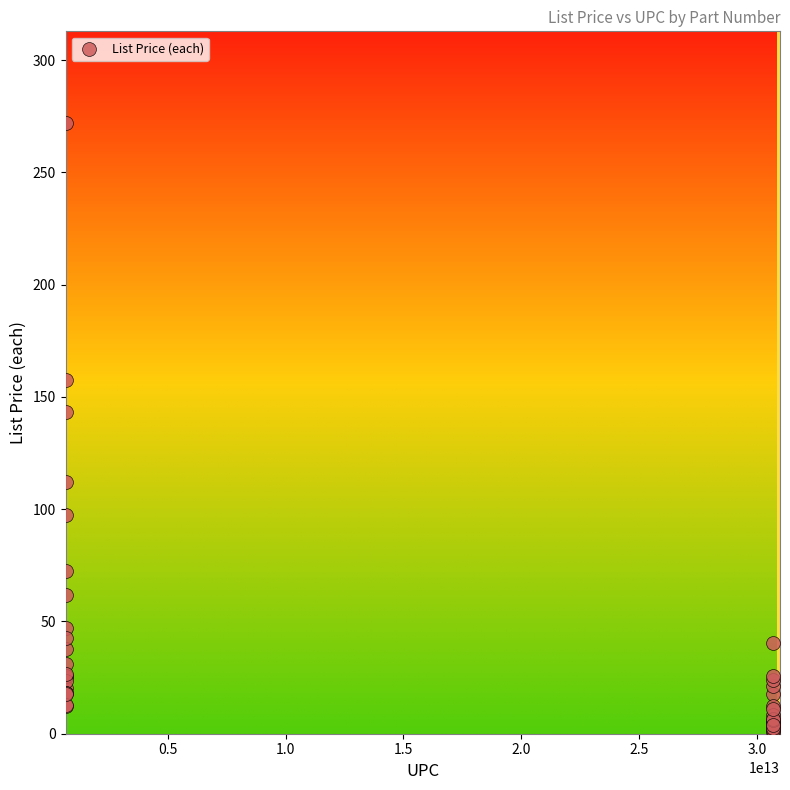

What Y value in the scatter plot is closest to 136?

143.3